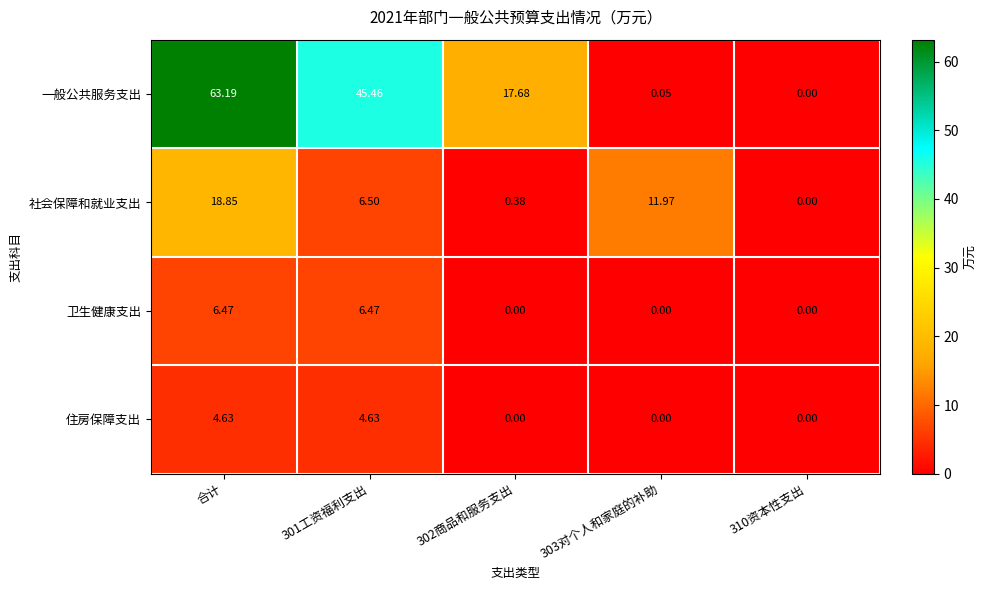

How many data points does each series have?

5